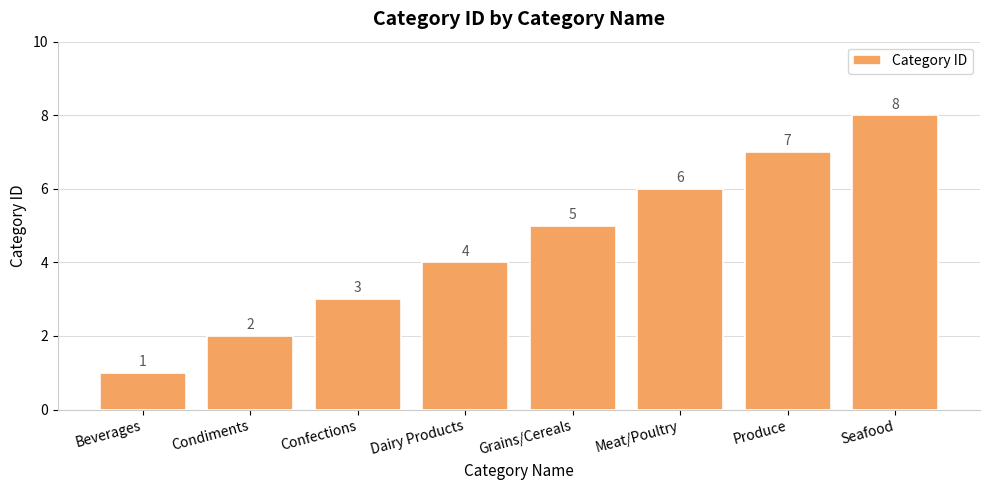

List the labels in order of value, largest first.

Seafood, Produce, Meat/Poultry, Grains/Cereals, Dairy Products, Confections, Condiments, Beverages